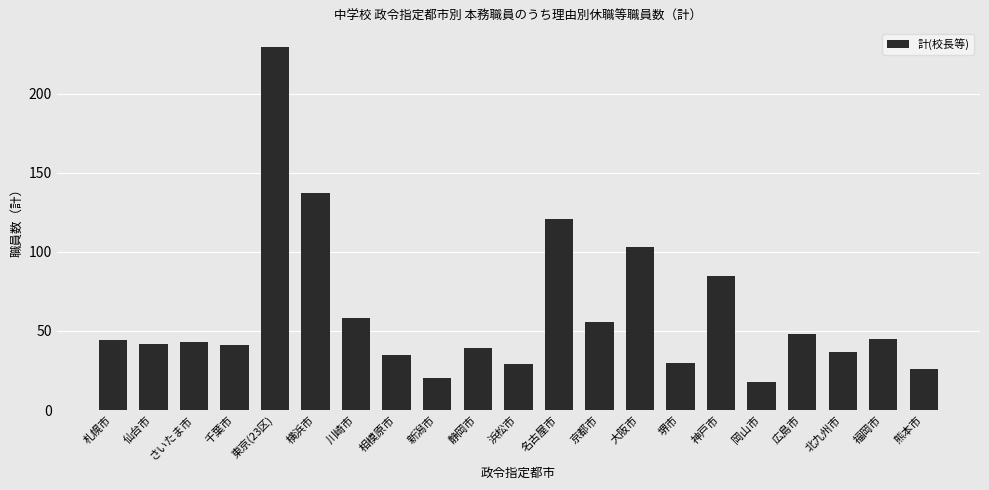

What is the ratio of the value at 浜松市 to the value at 川崎市?

0.5